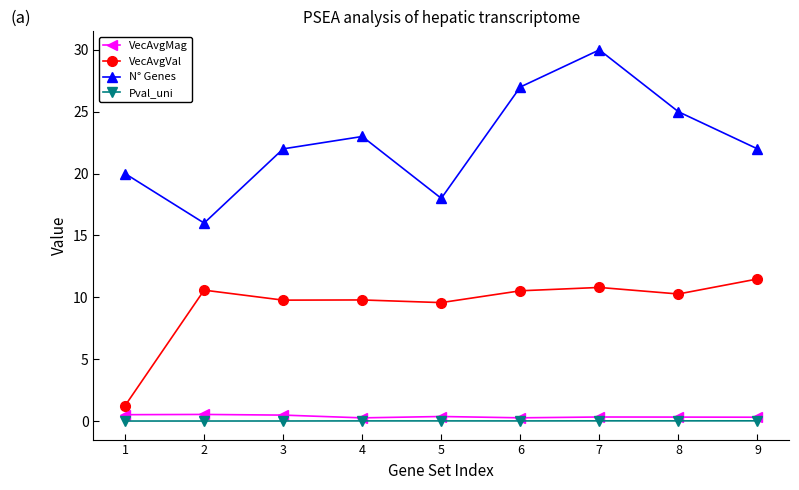

True or false: N° Genes has a value of 37.0 at 9.

False